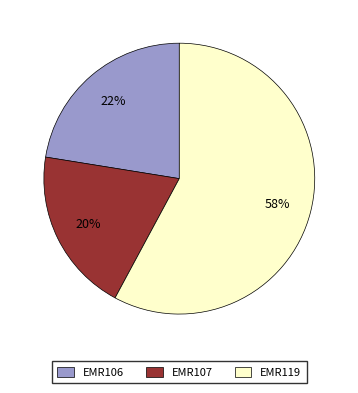

To the nearest percent, what is the combined percentage of EMR119 and EMR107?

78%